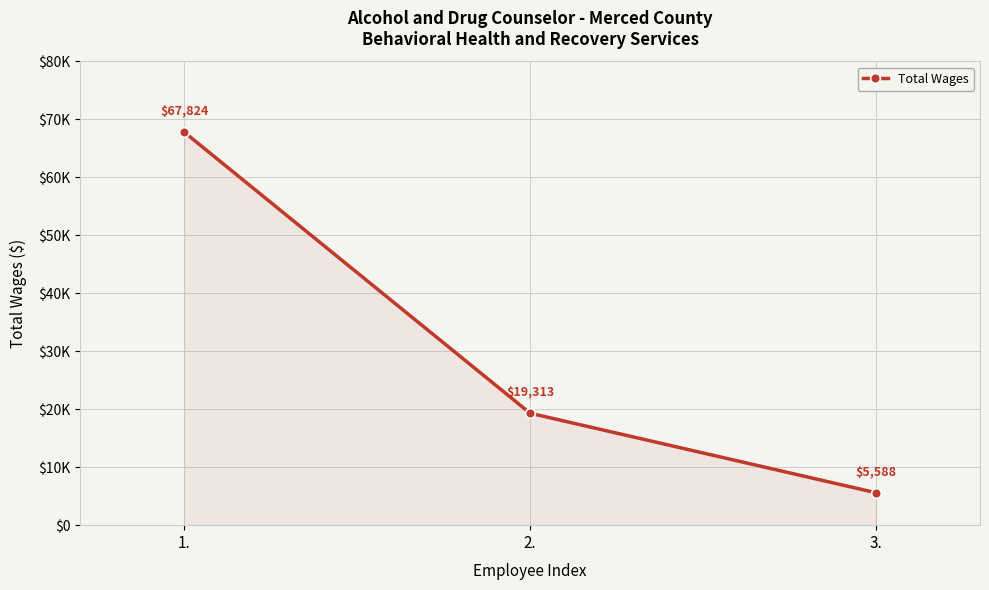

List the labels in order of value, smallest first.

3., 2., 1.